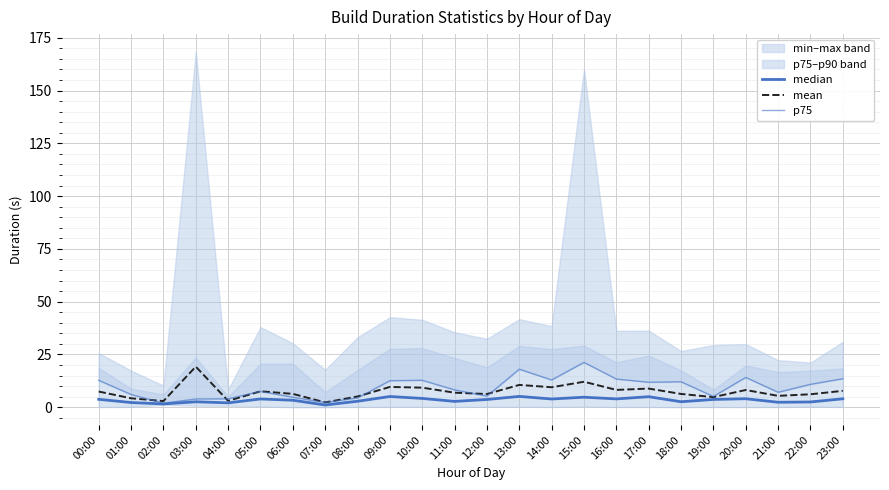

True or false: median and p75 intersect in this chart.

False